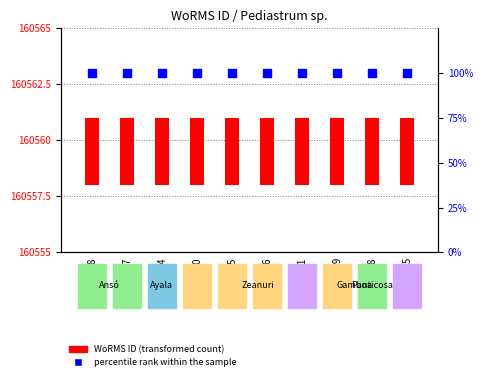

At how many categories does at least one series exceed 58?

10